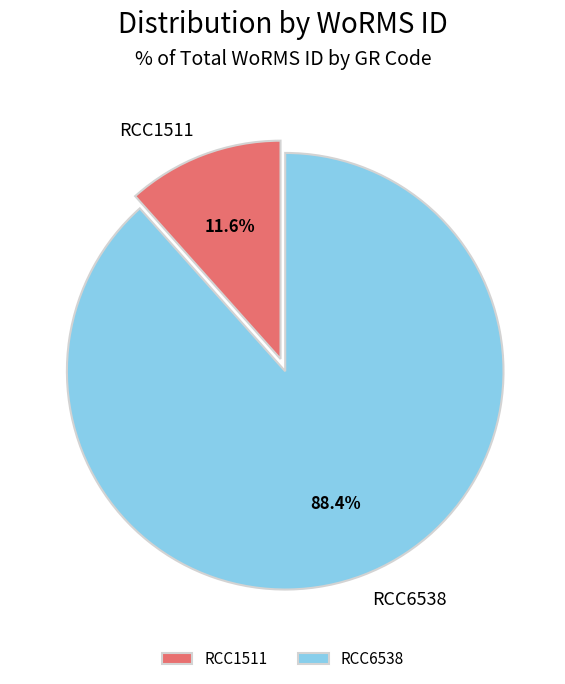

How many segments does this pie chart have?

2